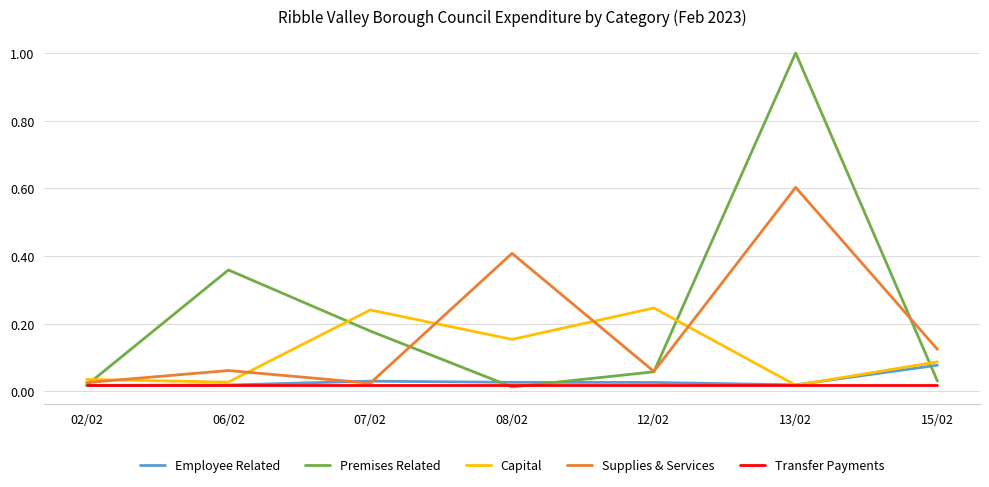

Which series has the widest spread of values?

Premises Related